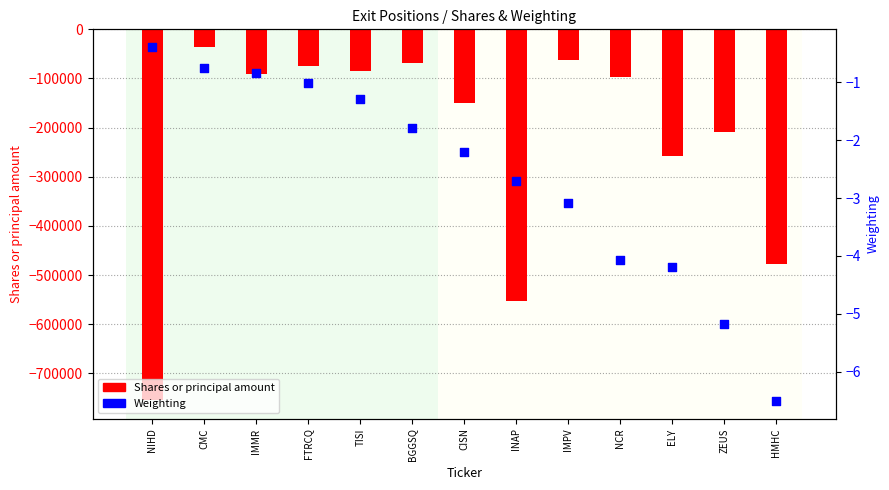

Is the value of Shares or principal amount at TISI greater than the value of Weighting at ZEUS?

No